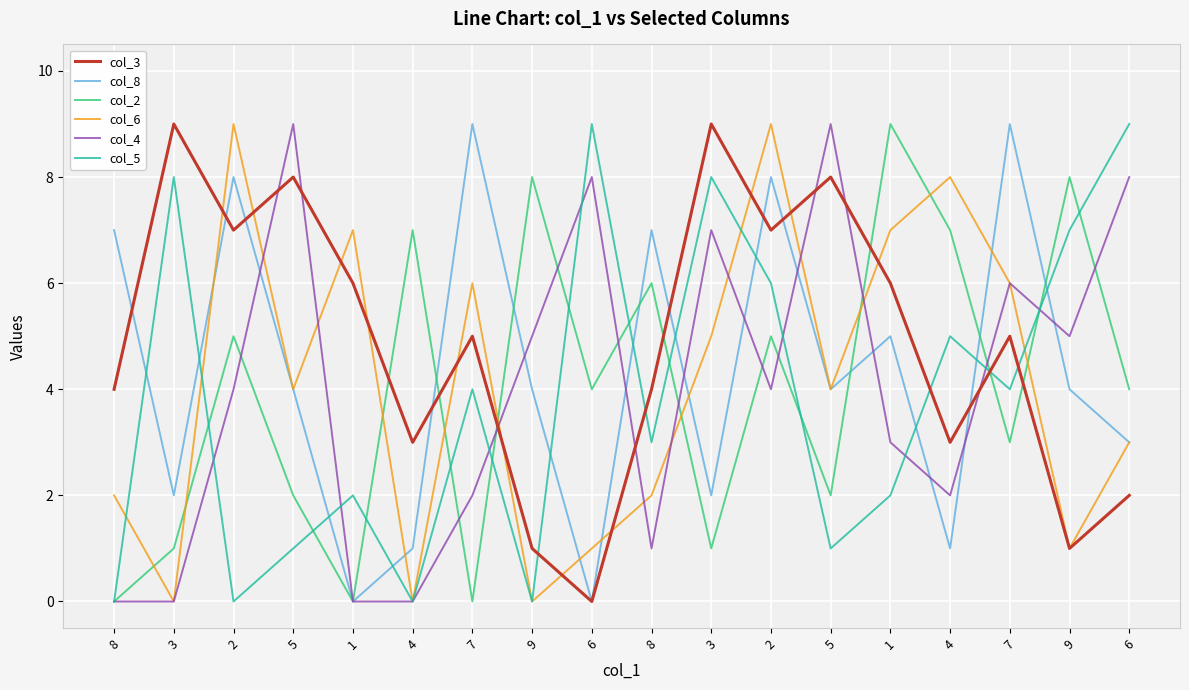

List the series in order of their peak value, highest first.

col_3, col_8, col_2, col_6, col_4, col_5